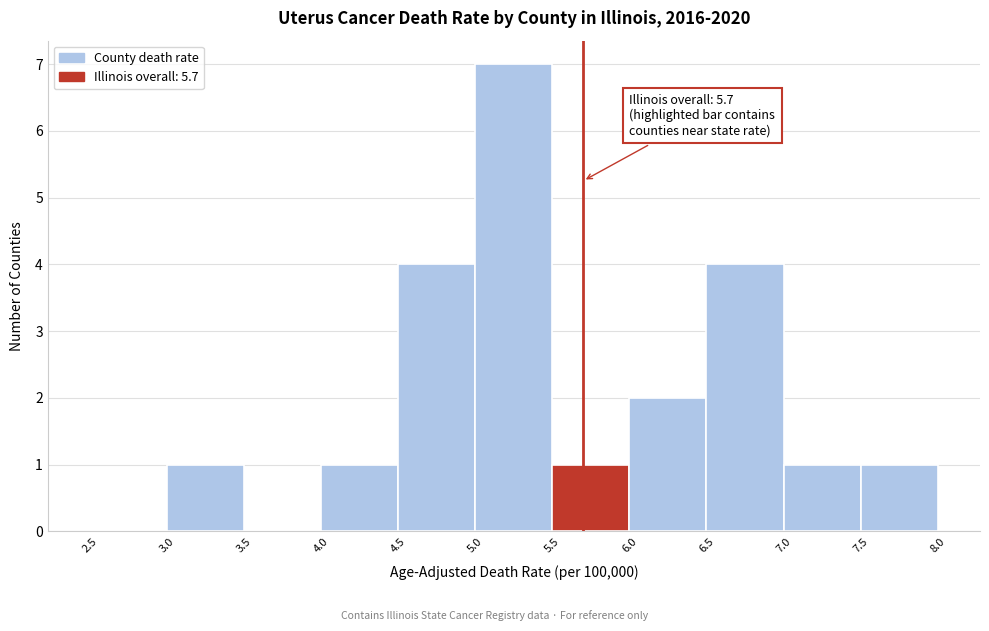

Over which range of the x-axis is the bar tallest?

5.0 to 5.5